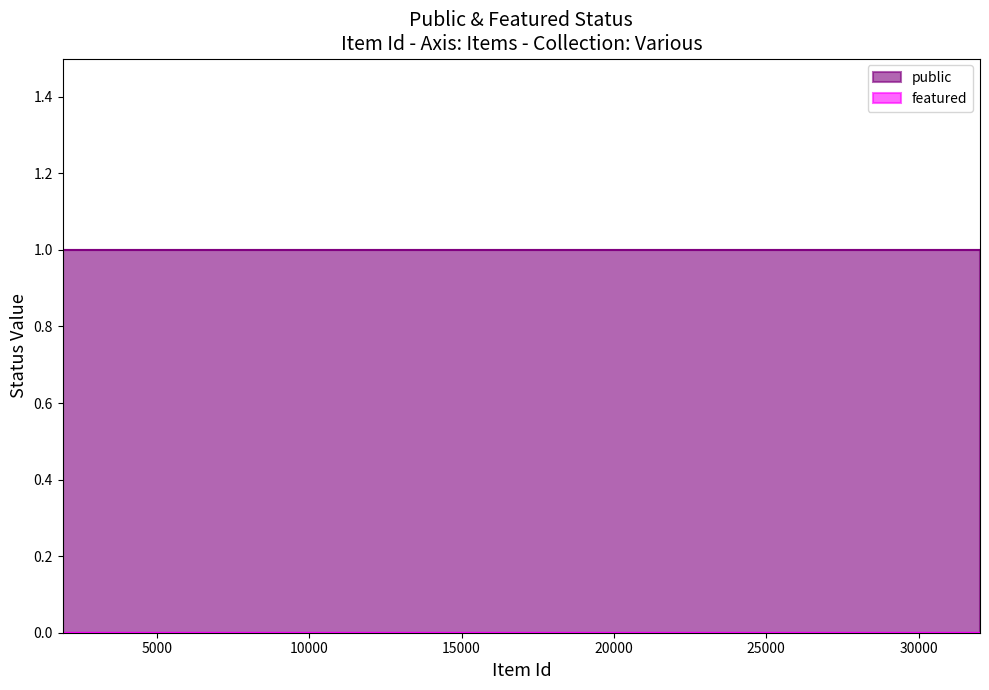

Rank the series at 31537 from highest to lowest value.

public, featured